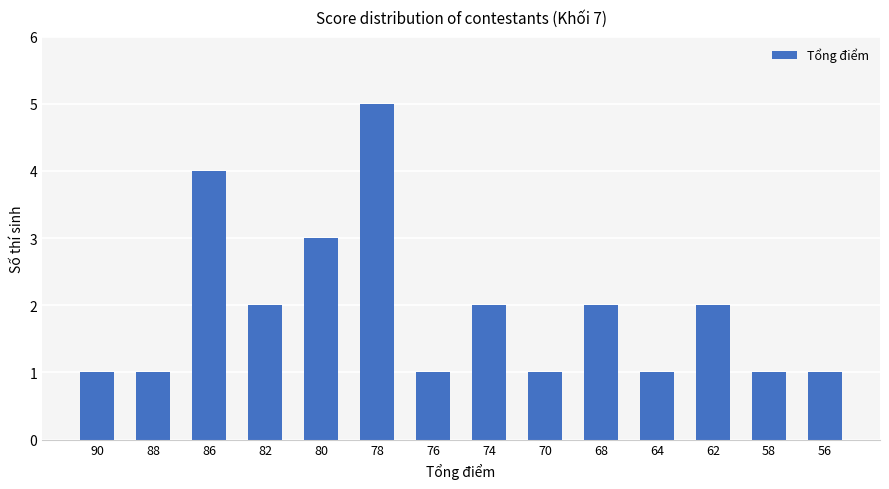

Does the chart contain stacked bars?

No